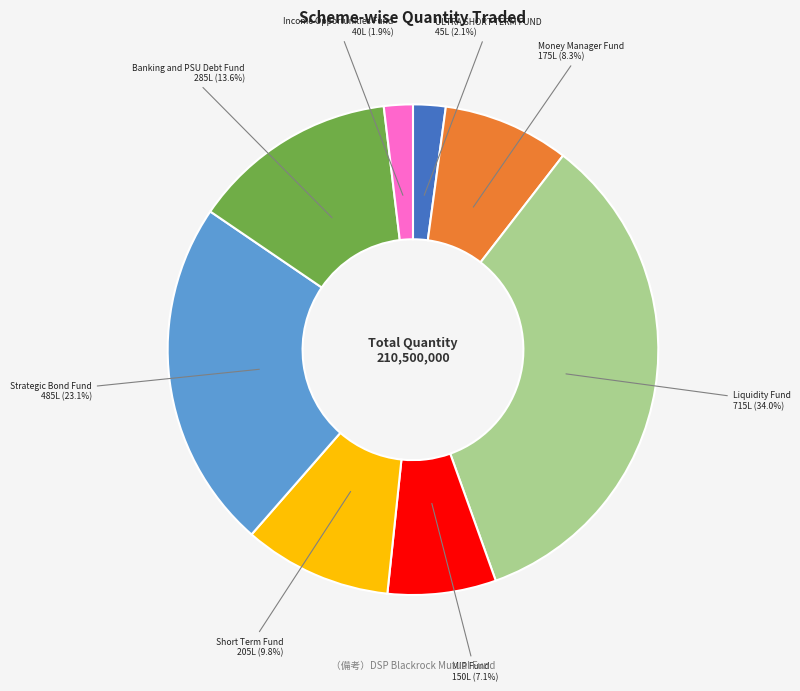

Is there a majority slice in this chart?

No